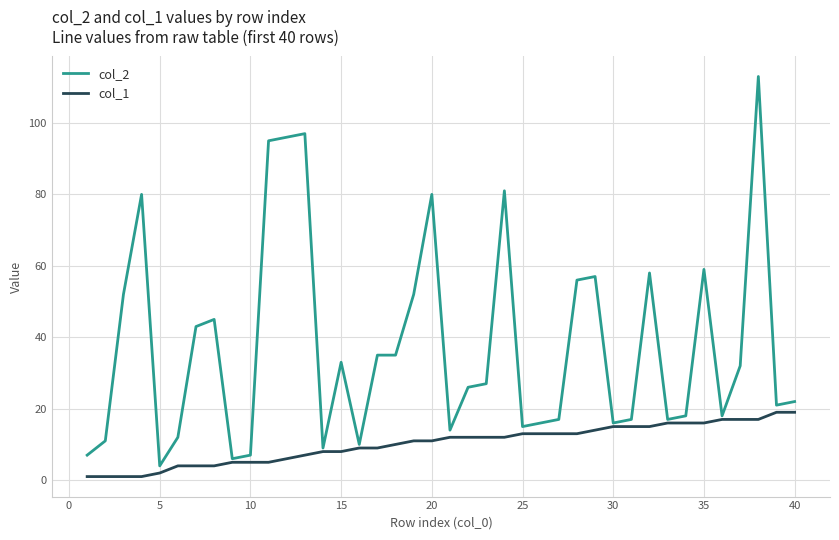

What is the highest value of the col_1 series?

19